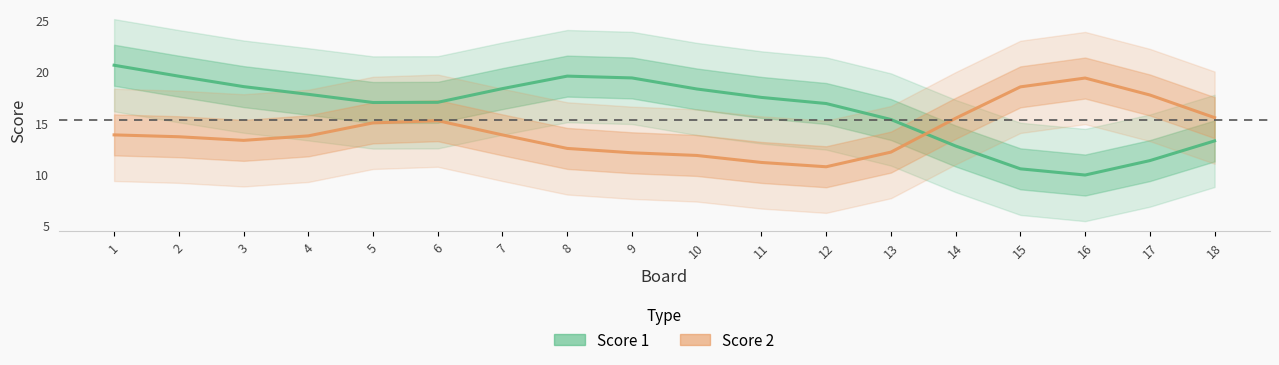

The value of Score 1 at 9 is 19.4. True or false?

True